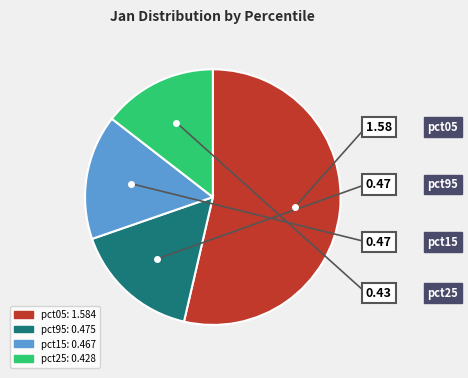

Is there a majority slice in this chart?

Yes